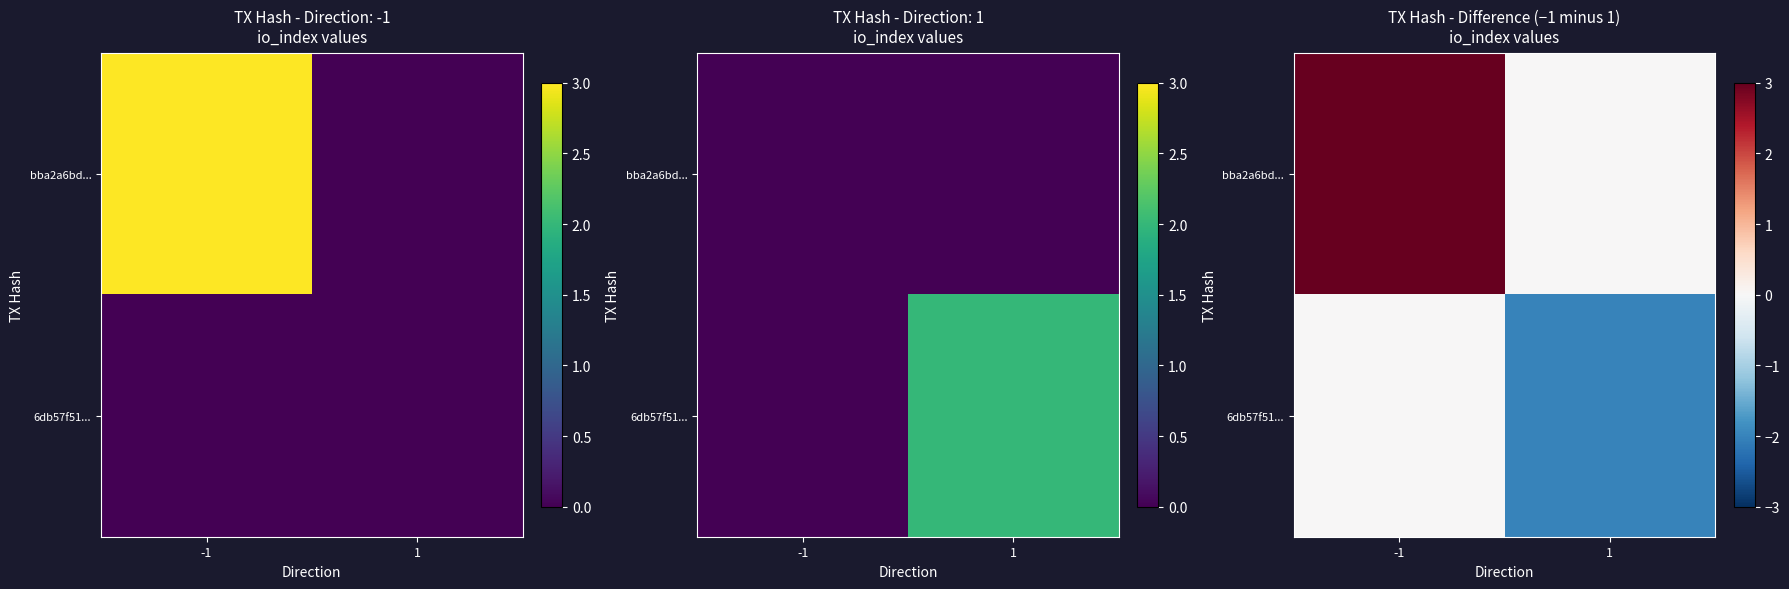

At which category is the sum across all series the highest?

-1